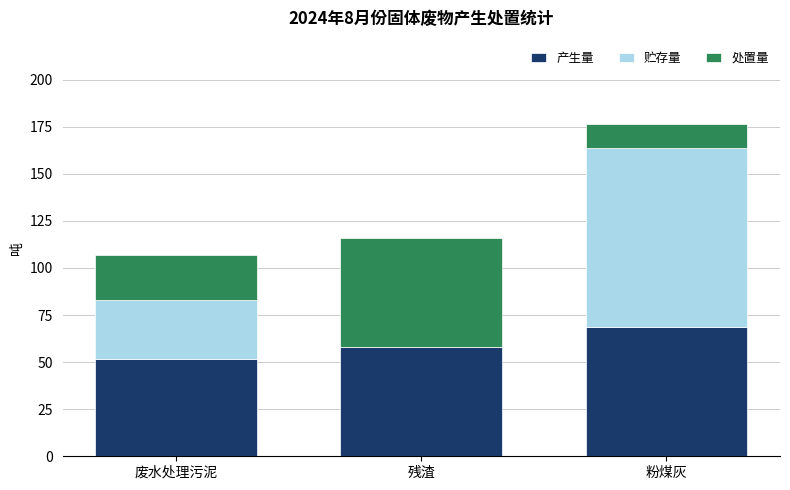

Reading left to right, list the values for the 产生量 series.

废水处理污泥=51.7	残渣=57.8	粉煤灰=68.7